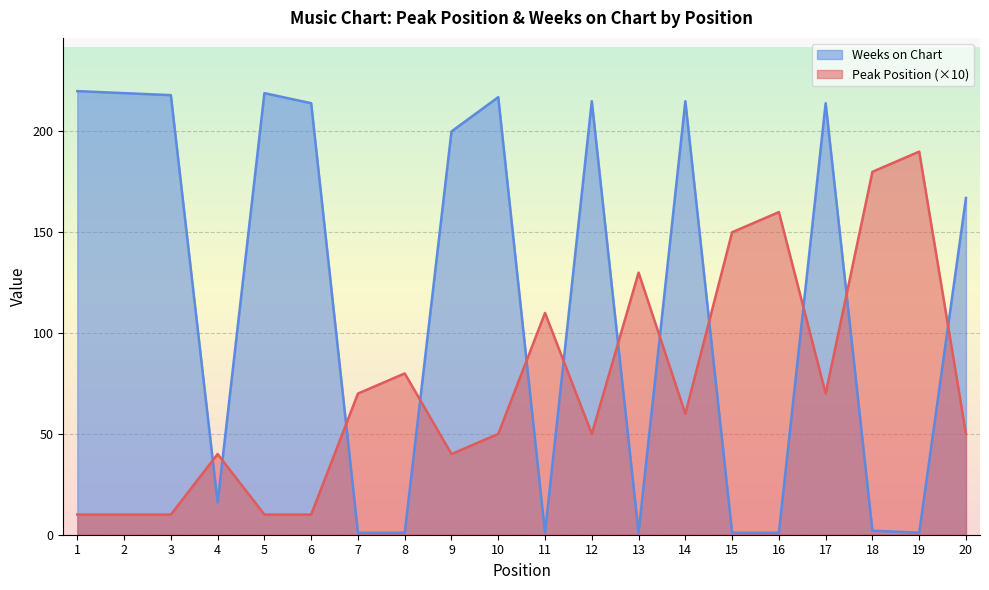

What is the difference between the Weeks on Chart values at 9 and 15?

199